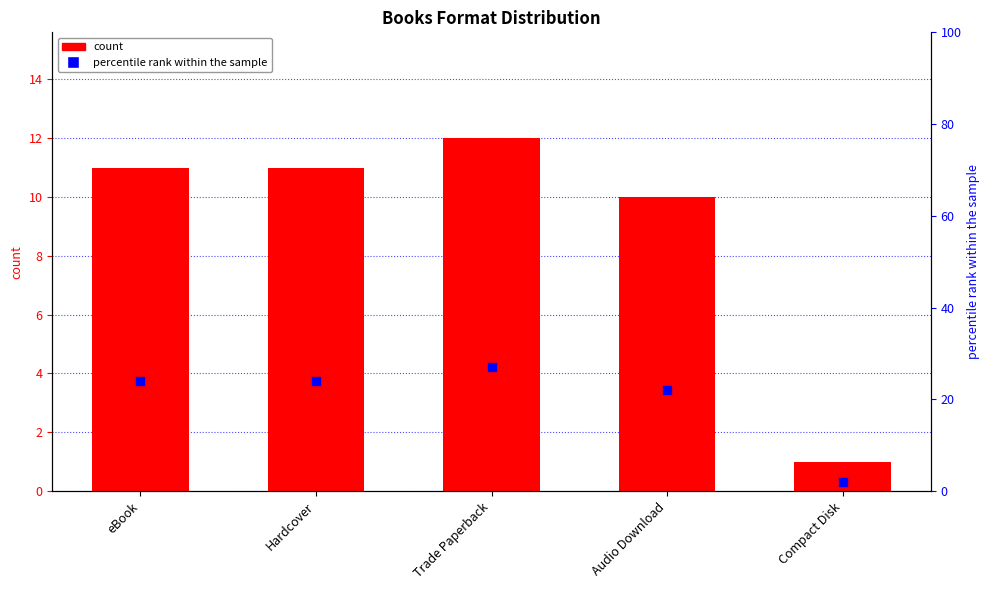

What is the total value across all series at Compact Disk?

3